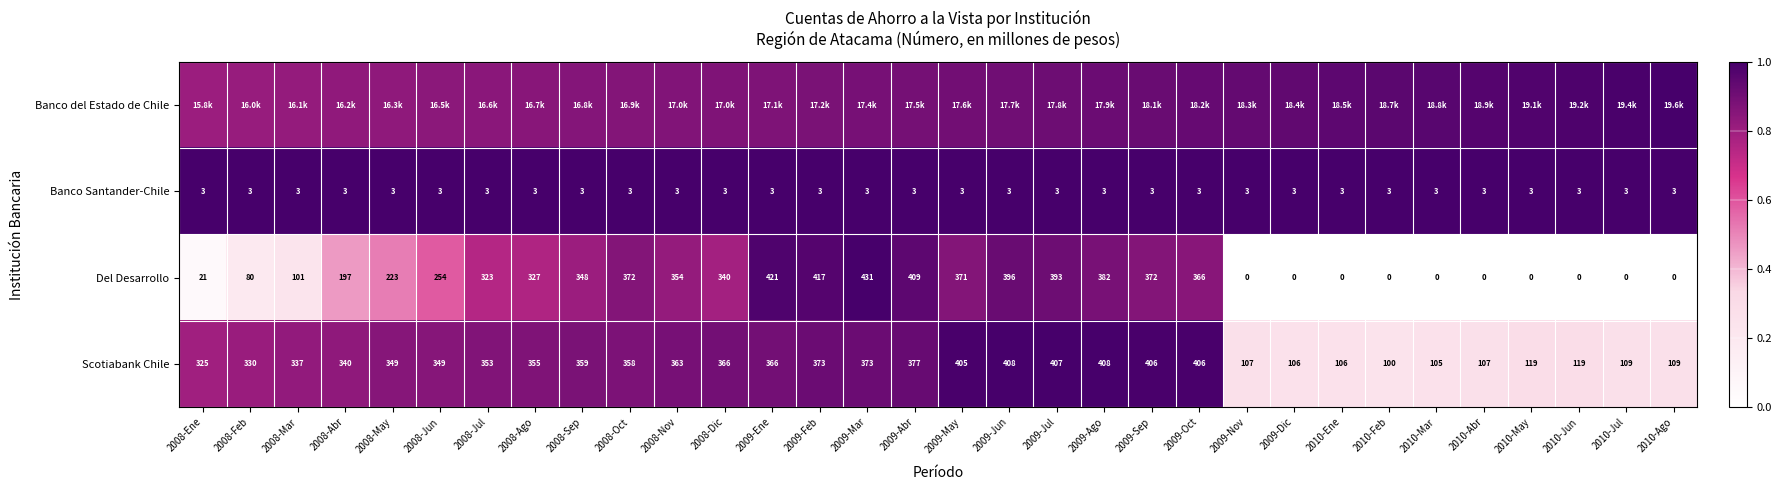

Which category has the lowest value in the Scotiabank Chile series?

2010-Feb